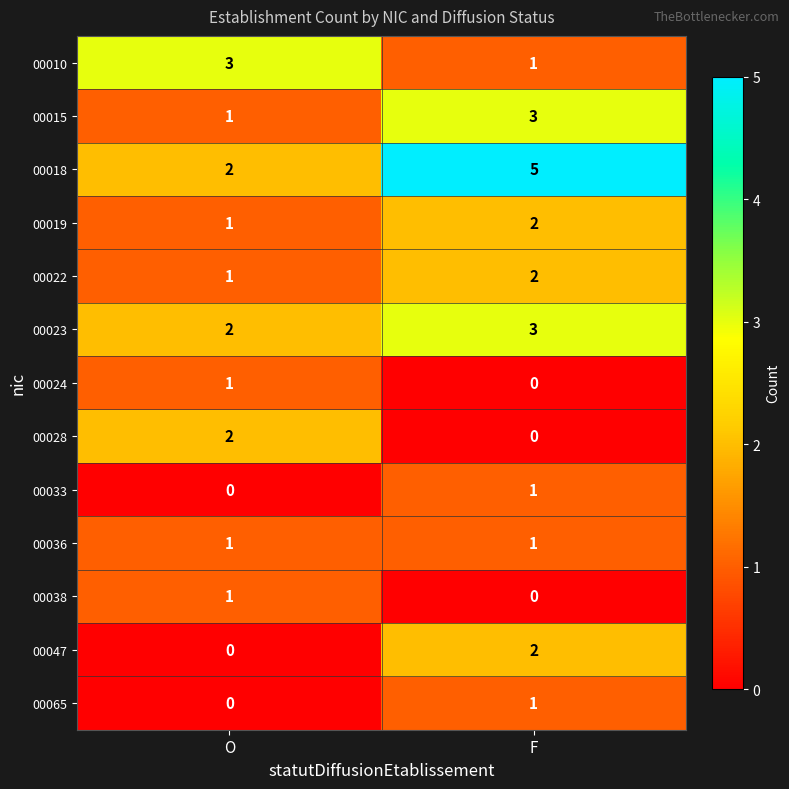

Which label corresponds to the largest value in the chart?

F